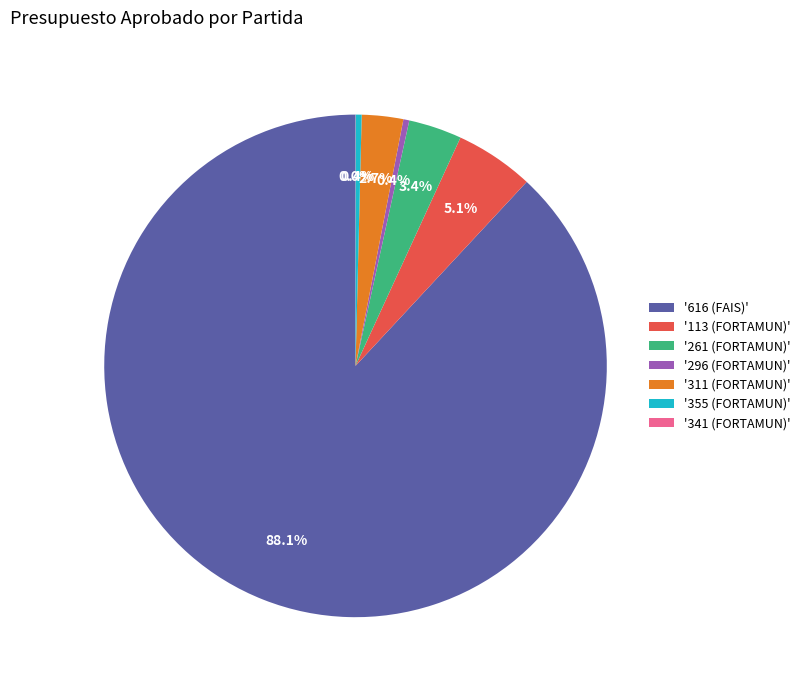

Which slice is the largest?

'616 (FAIS)'